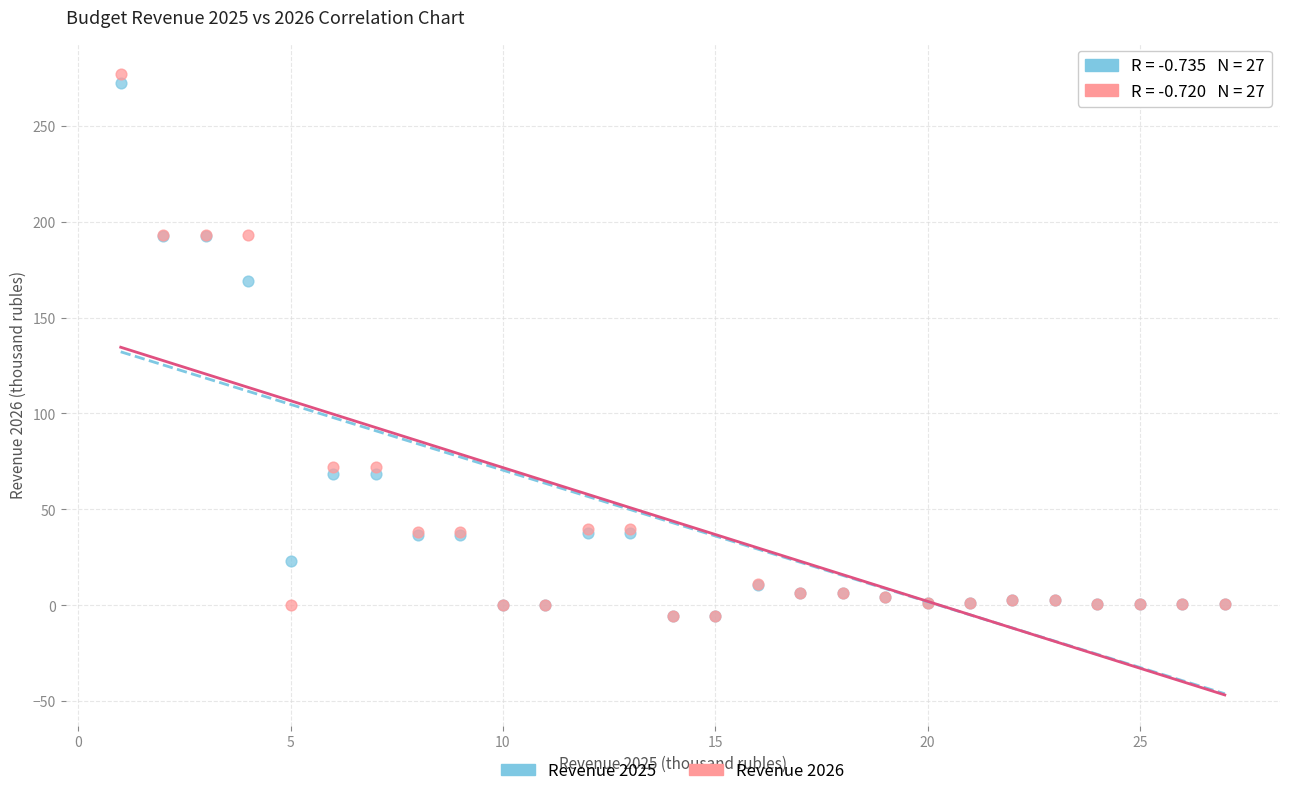

In the Revenue 2026 series, what Y value is closest to 135?

193.2